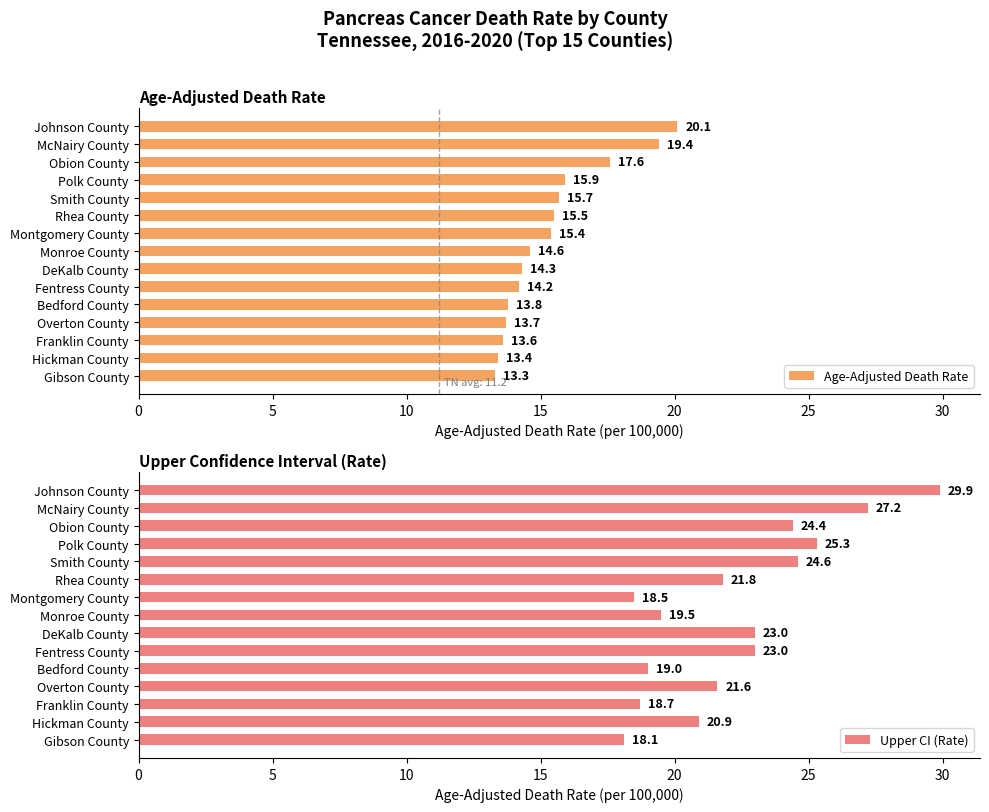

The value of Upper CI (Rate) at 12 is 8.8. True or false?

False